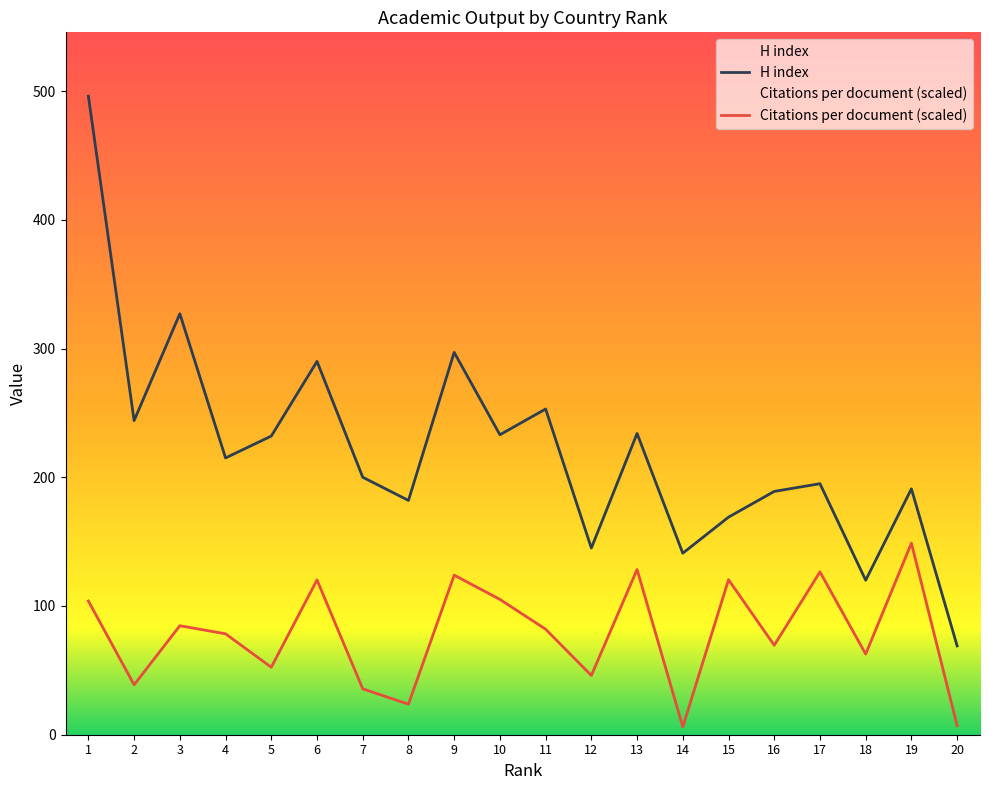

Is this an area chart (filled region under the line)?

No